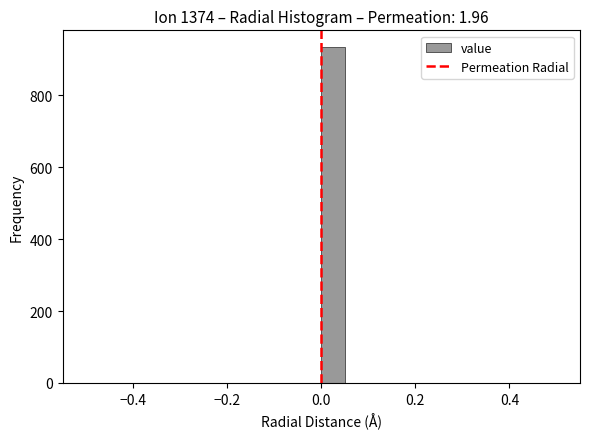

Around what value on the x-axis is the tallest bar? Give the approximate position of its centre, as read against the axis.

0.02